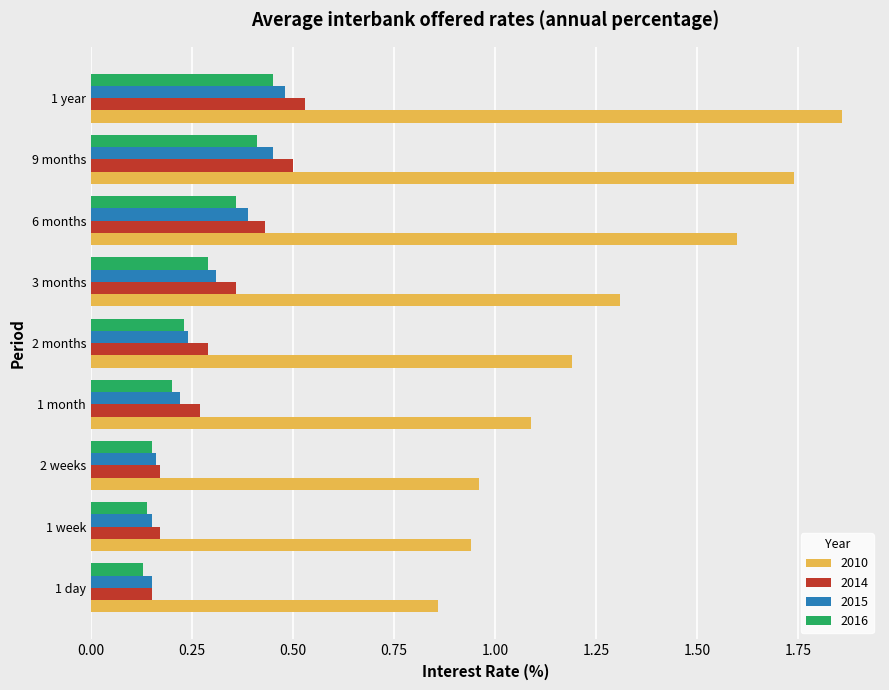

Count the 2014 values in the range 0 to 1.

9